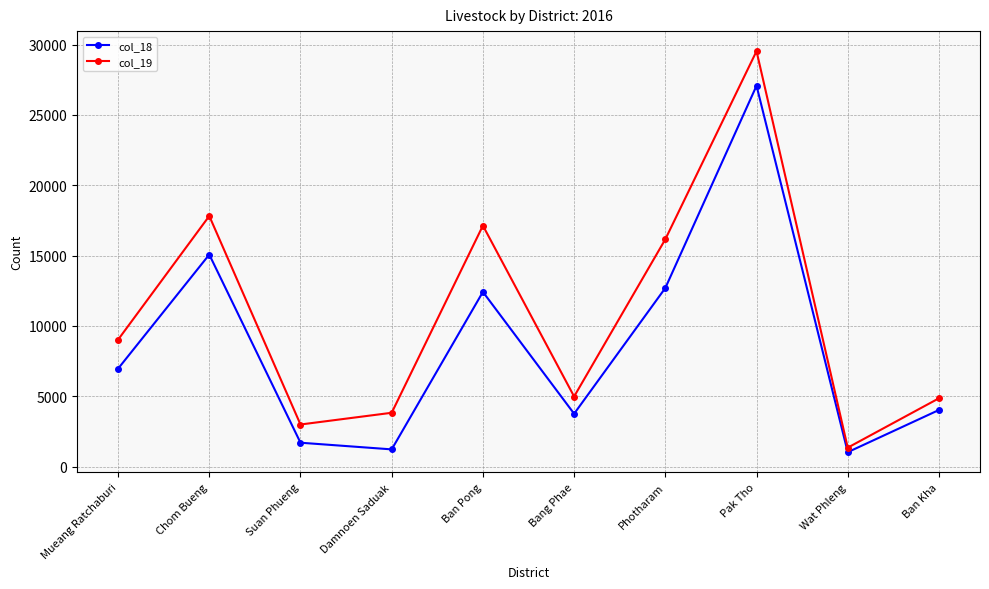

Reading left to right, extract all data points from this chart.

col_18: Mueang Ratchaburi=6965	Chom Bueng=15074	Suan Phueng=1703	Damnoen Saduak=1229	Ban Pong=12421	Bang Phae=3763	Photharam=12698	Pak Tho=27075	Wat Phleng=1030	Ban Kha=4029
col_19: Mueang Ratchaburi=9024	Chom Bueng=17817	Suan Phueng=2997	Damnoen Saduak=3831	Ban Pong=17131	Bang Phae=4987	Photharam=16161	Pak Tho=29530	Wat Phleng=1352	Ban Kha=4861